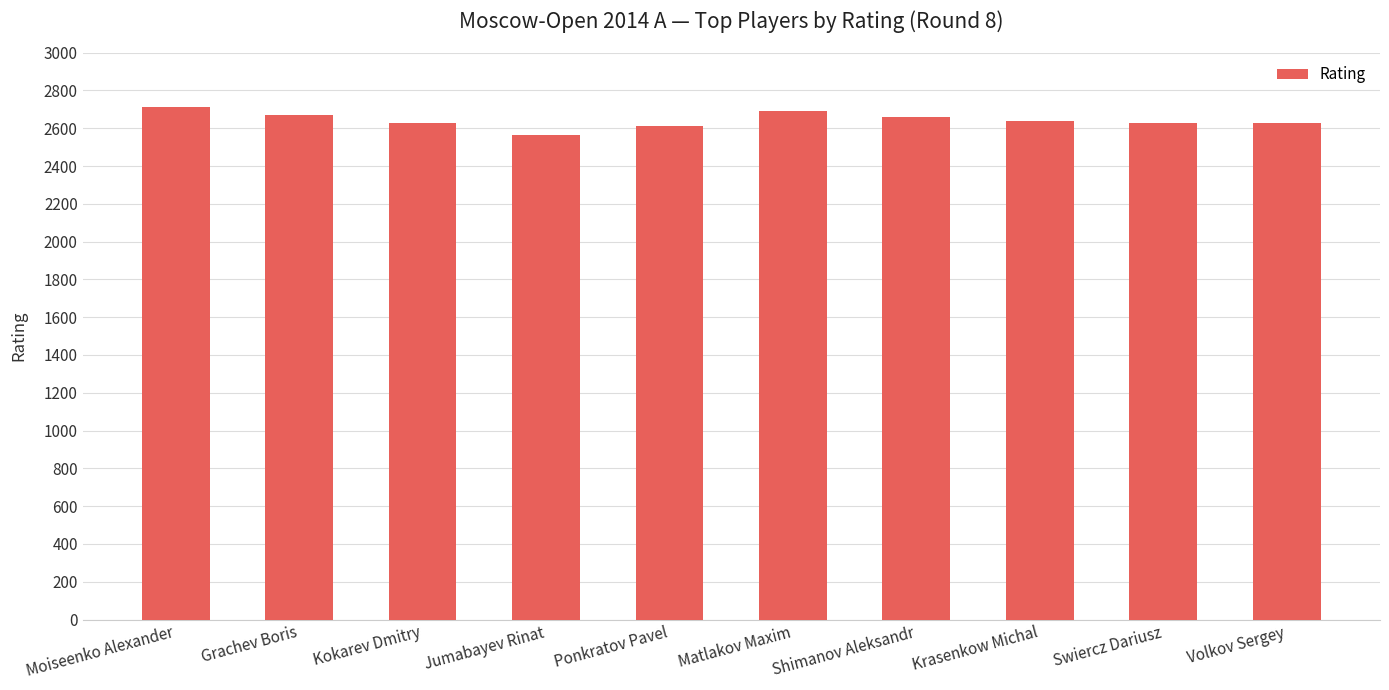

True or false: the data shows 2564 at Jumabayev Rinat.

True